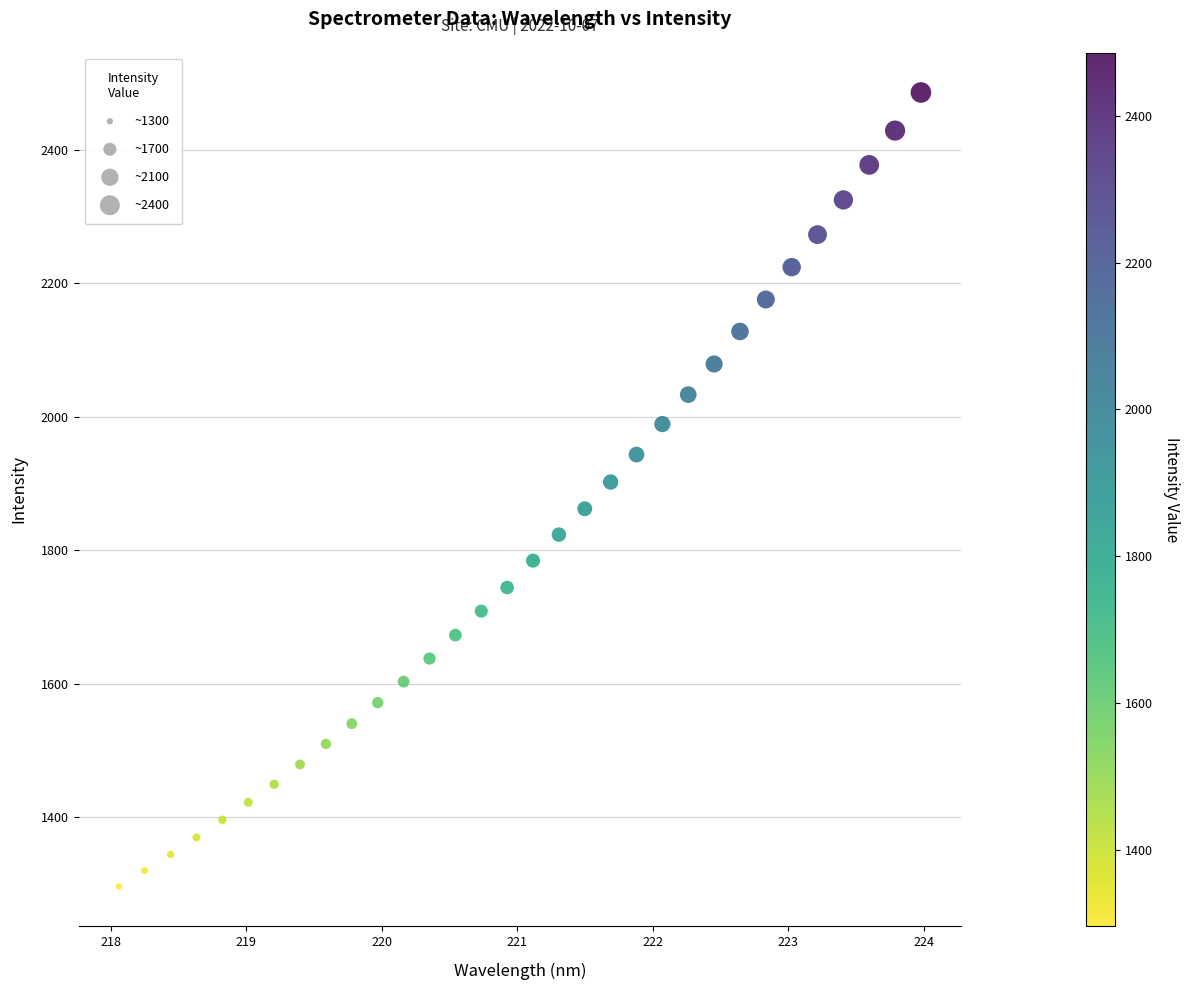

What is the range of X values (max minus min)?

5.9